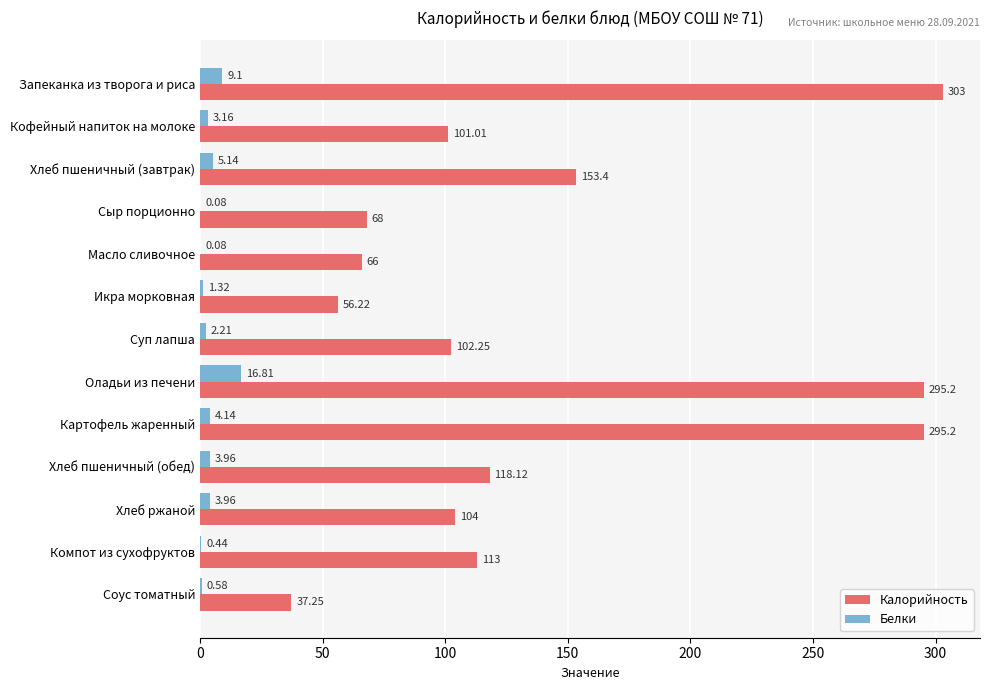

Between Хлеб ржаной and Компот из сухофруктов, which series saw the biggest shift?

Калорийность